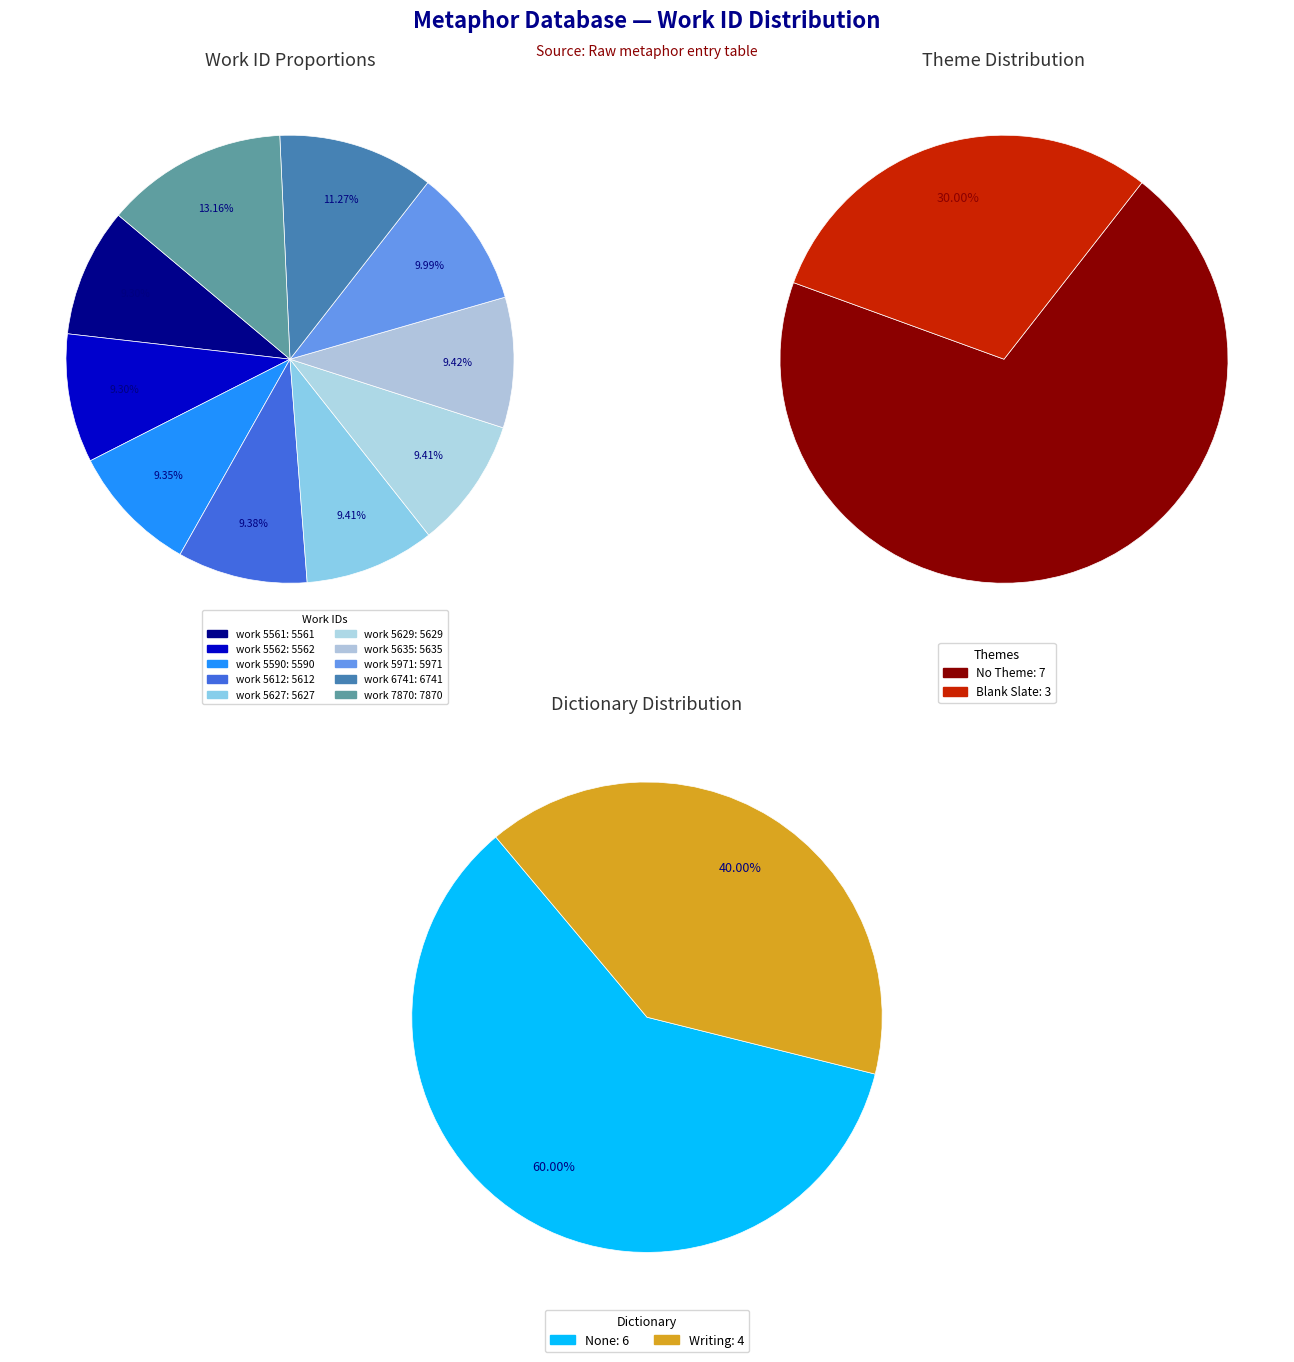

To the nearest percent, what is the combined percentage of work 5590 and work 5612?

19%